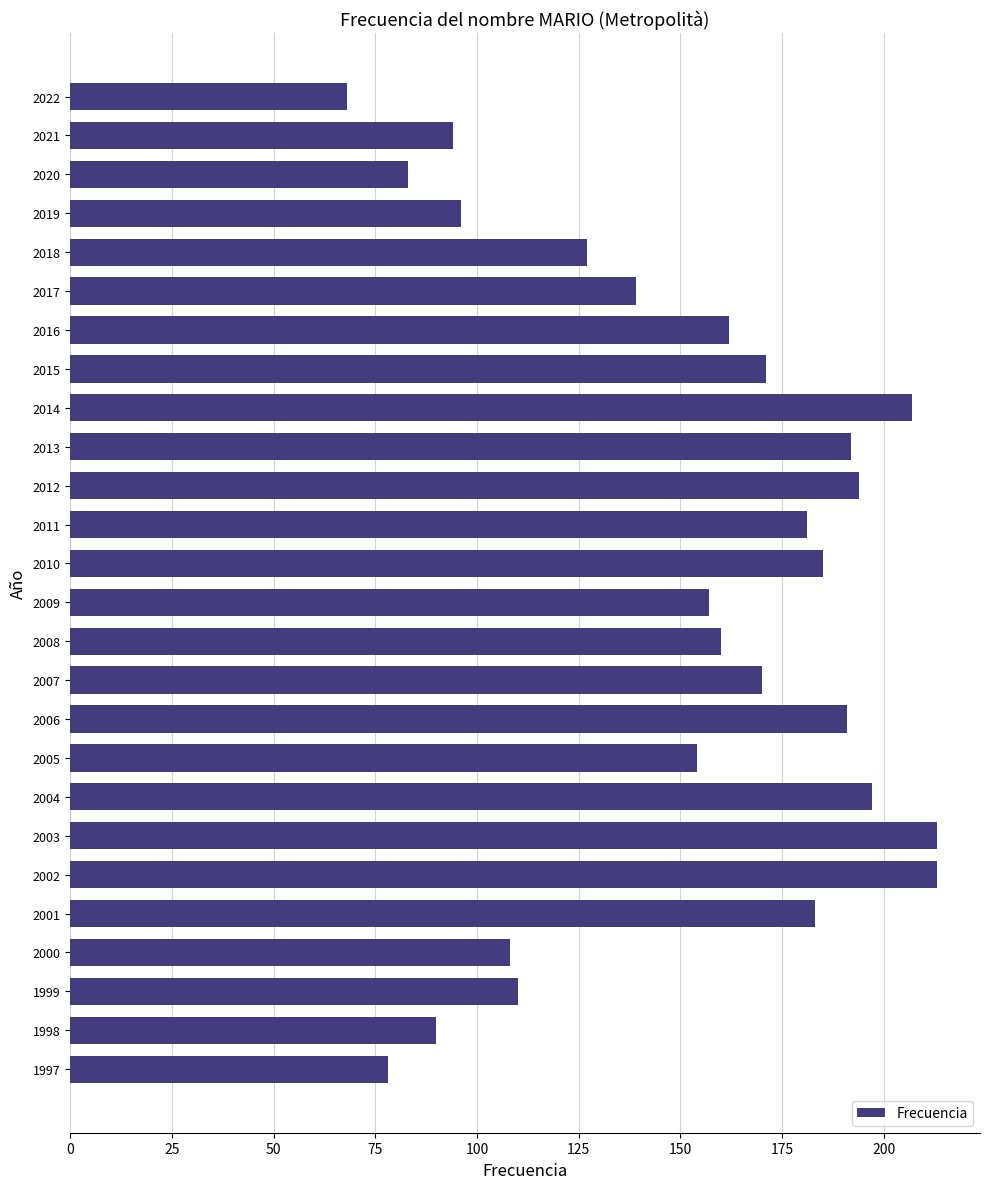

What is the maximum value shown in the chart?

213